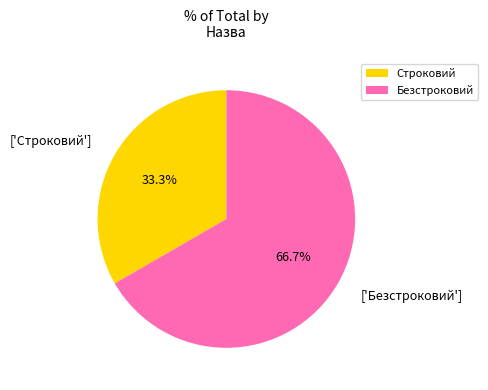

Is it true that Безстроковий is 67% of the pie?

True